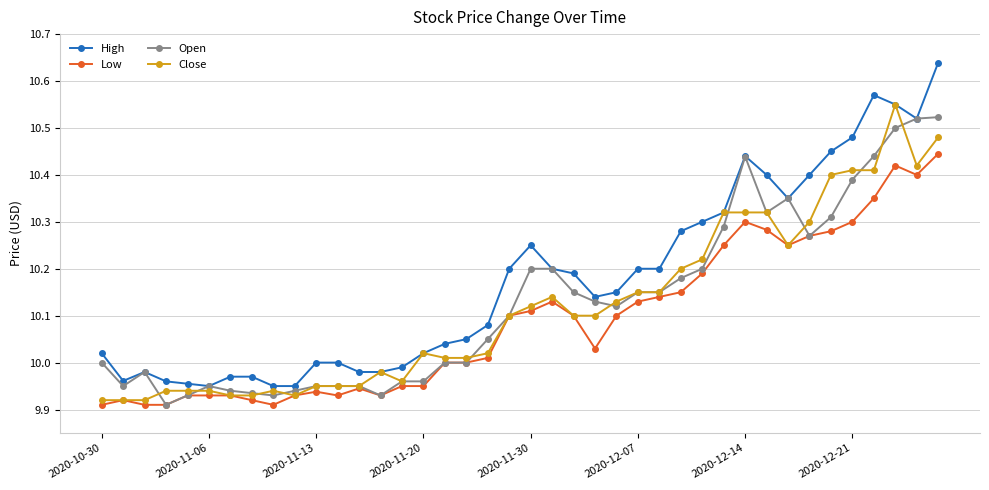

Which series has the largest total across all categories?

High